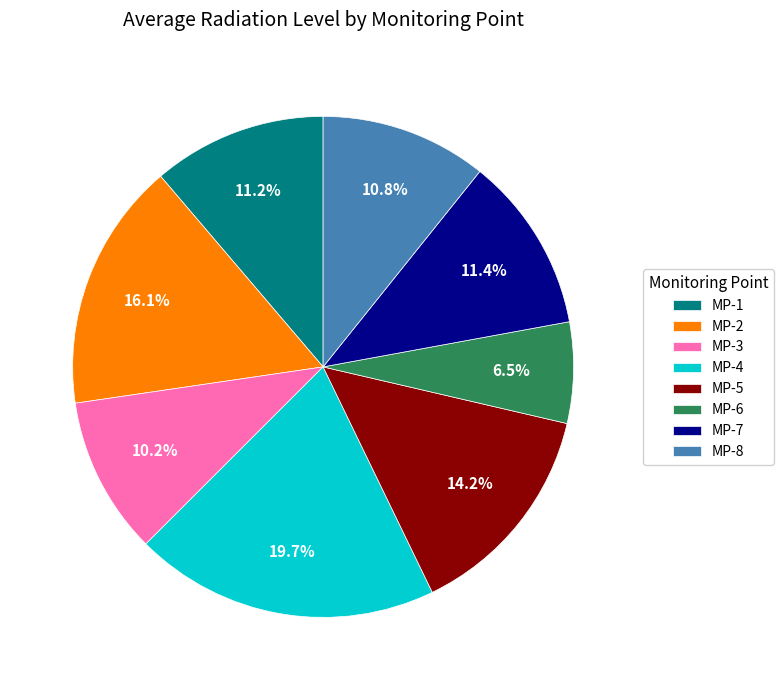

To the nearest percent, what is the combined percentage of MP-4 and MP-5?

34%